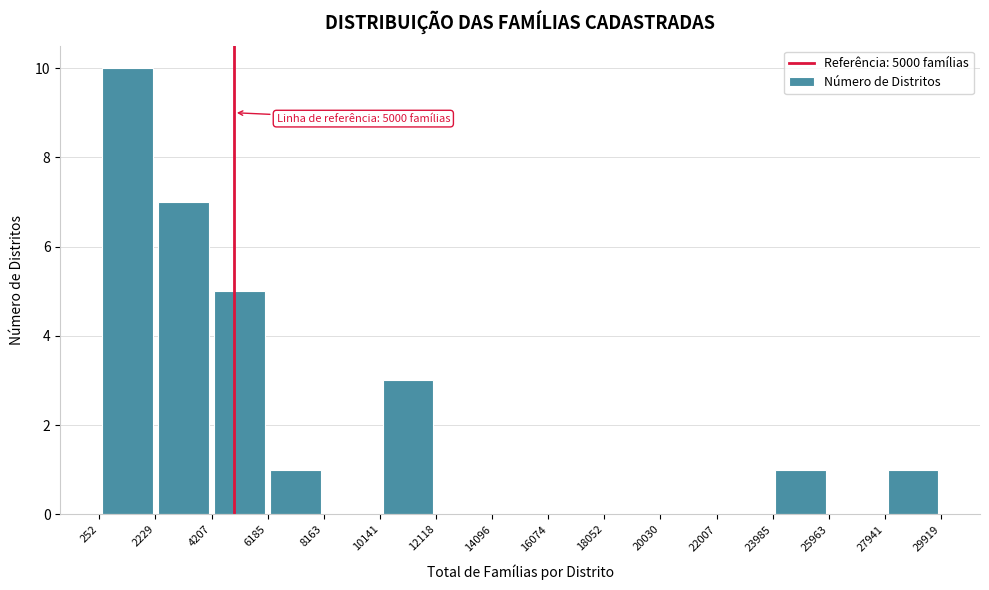

Which range on the x-axis has the tallest bar?

252 to 2229